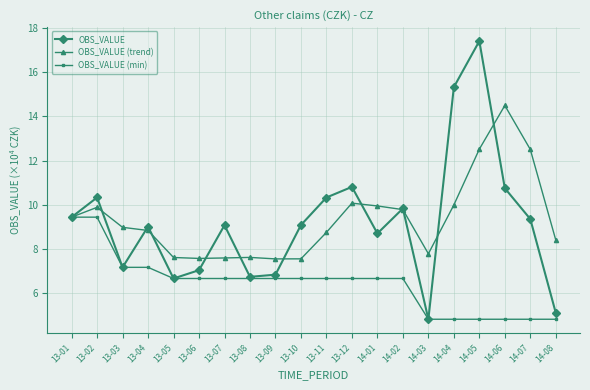

Does the chart have visible grid lines?

Yes